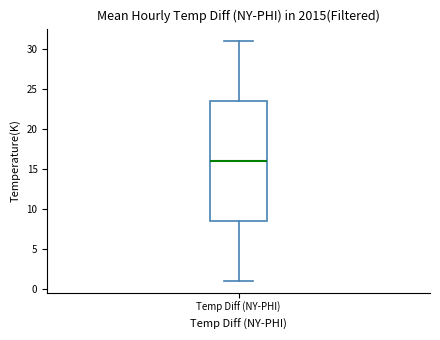

Where does the upper whisker of the box for Temp Diff (NY-PHI) end on the y-axis? The values are not printed on the chart, so give them approximately, as read against the axis.

31.0